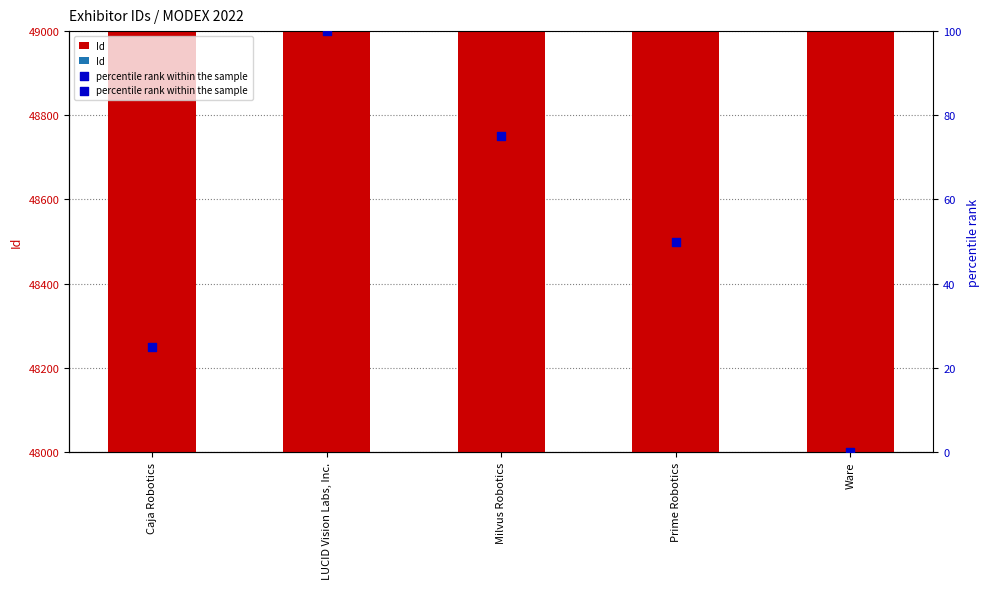

Which series reaches the maximum Y coordinate?

Id